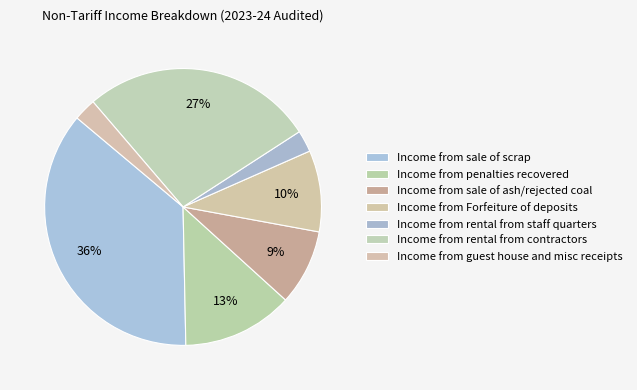

Count the number of slices in the pie.

7